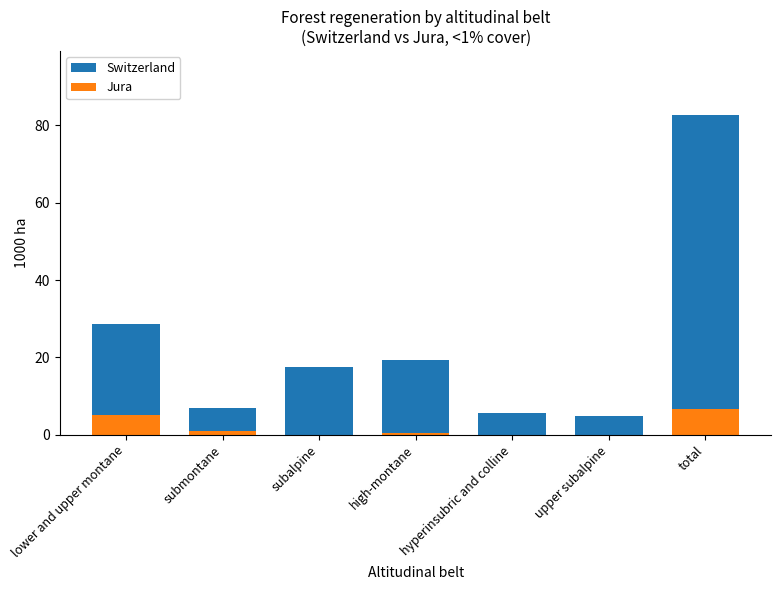

At which label is Switzerland closest to 43?

lower and upper montane